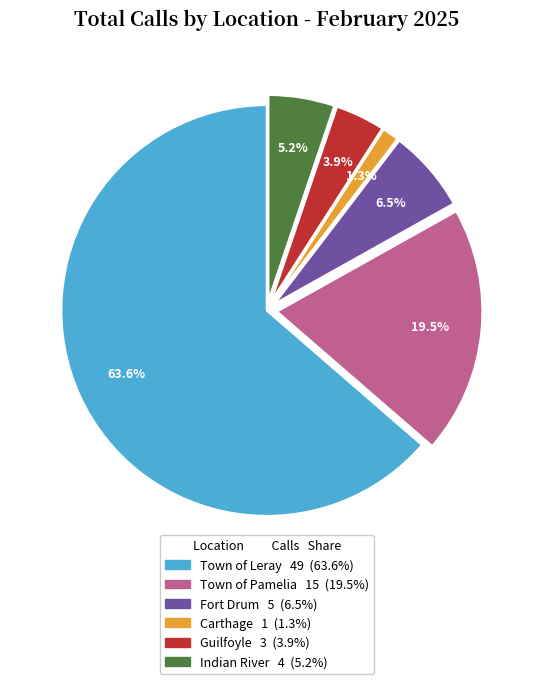

What percentage is NOT represented by Town of Pamelia?

80.5%